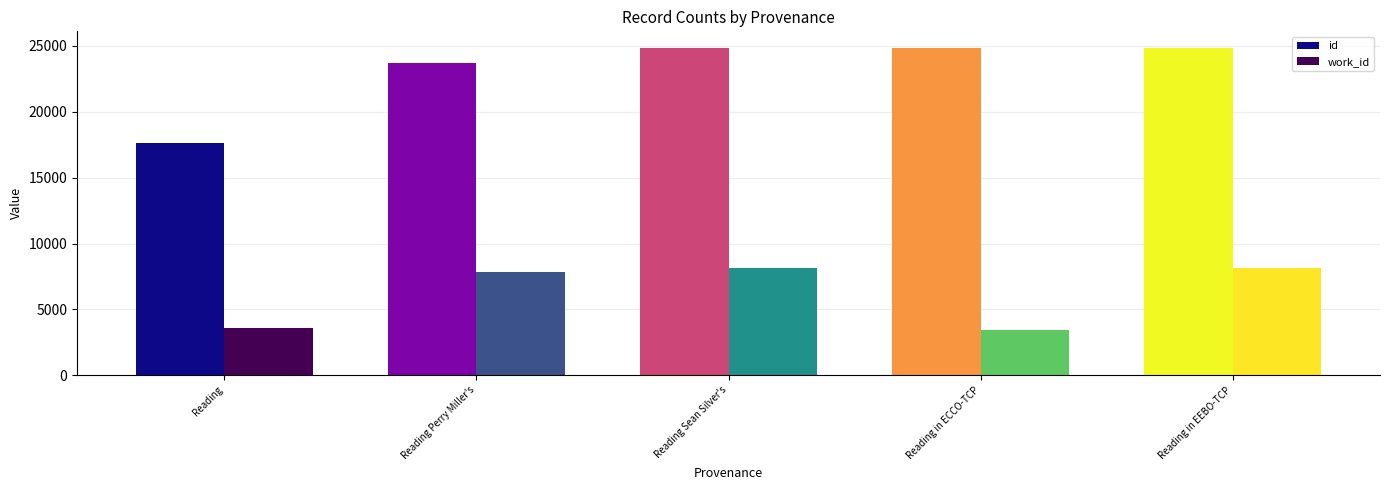

True or false: id has a value of 35317 at Reading in EEBO-TCP.

False